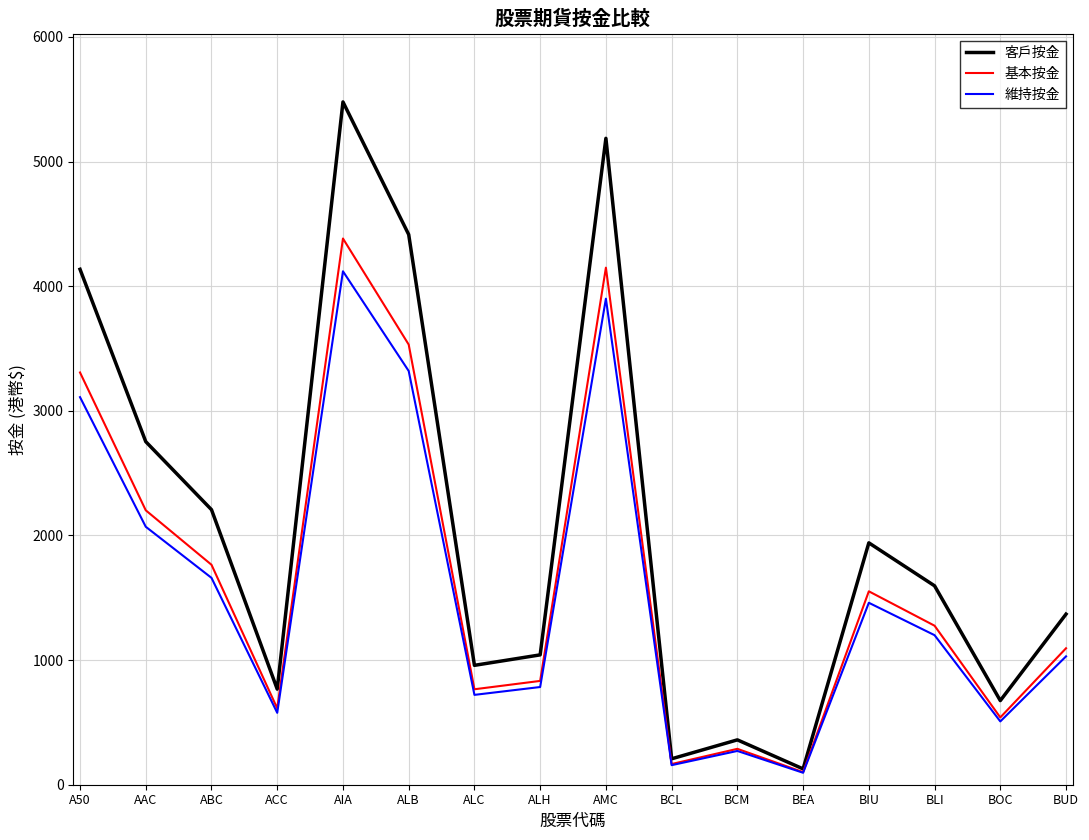

What is the sum of all 基本按金 values?

26569